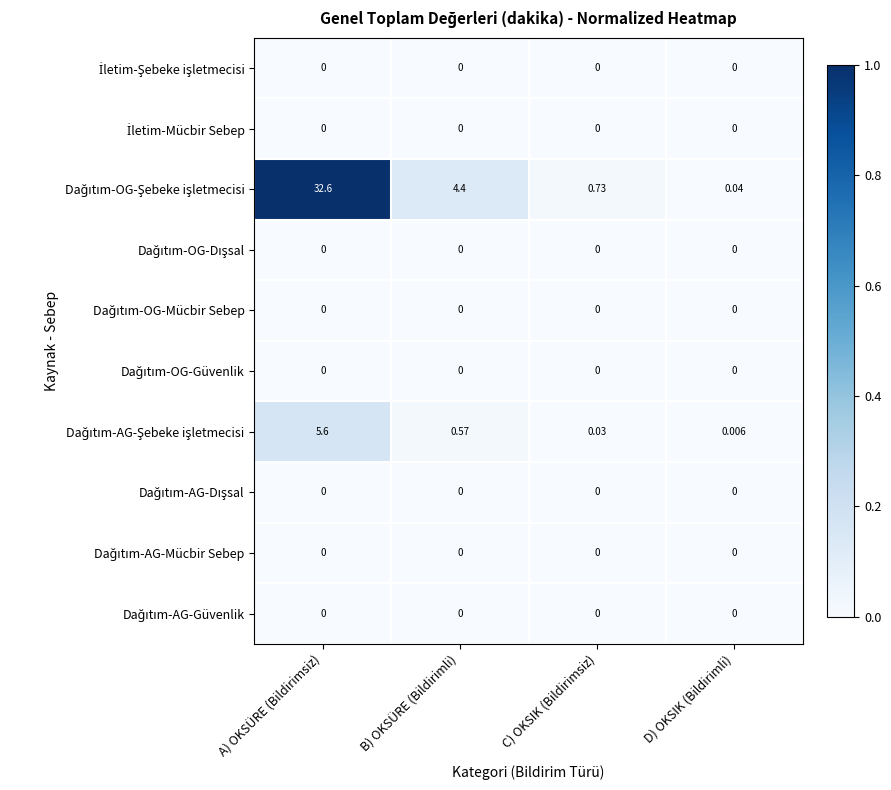

At which category is the sum across all series the highest?

A) OKSÜRE (Bildirimsiz)